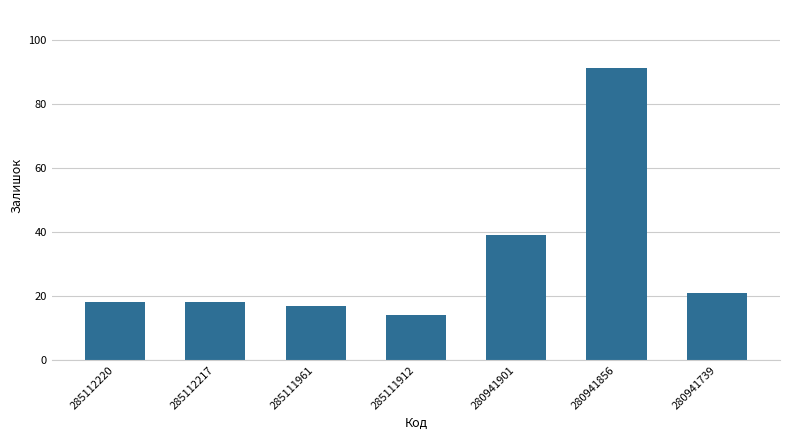

Reading left to right, transcribe all the data shown in this chart.

18	18	17	14	39	91	21